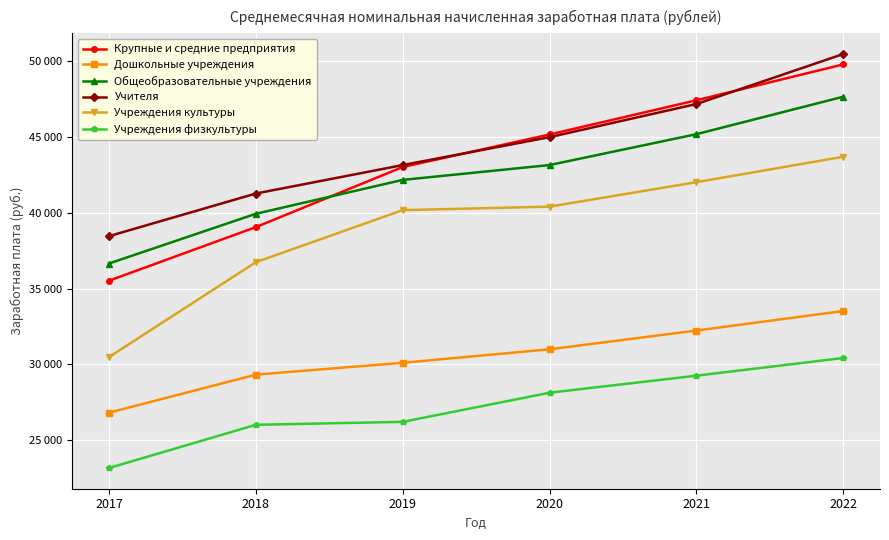

Does the chart have visible grid lines?

Yes